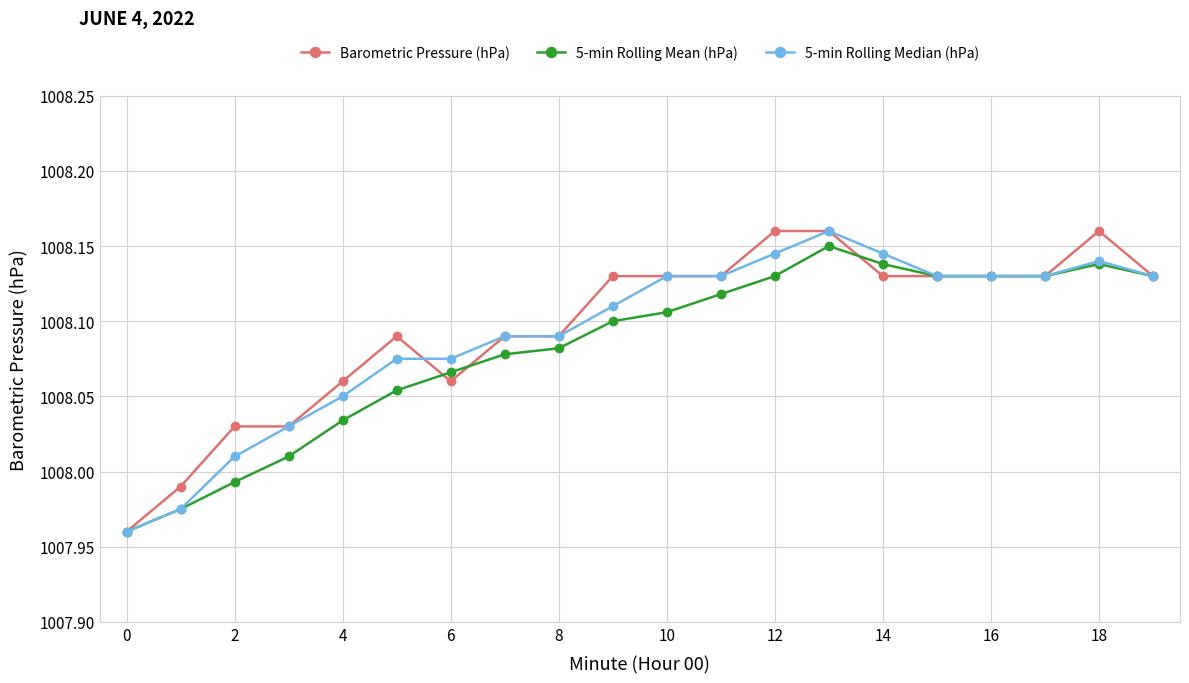

True or false: 5-min Rolling Mean (hPa) has more than 1 points higher than both neighbors.

True